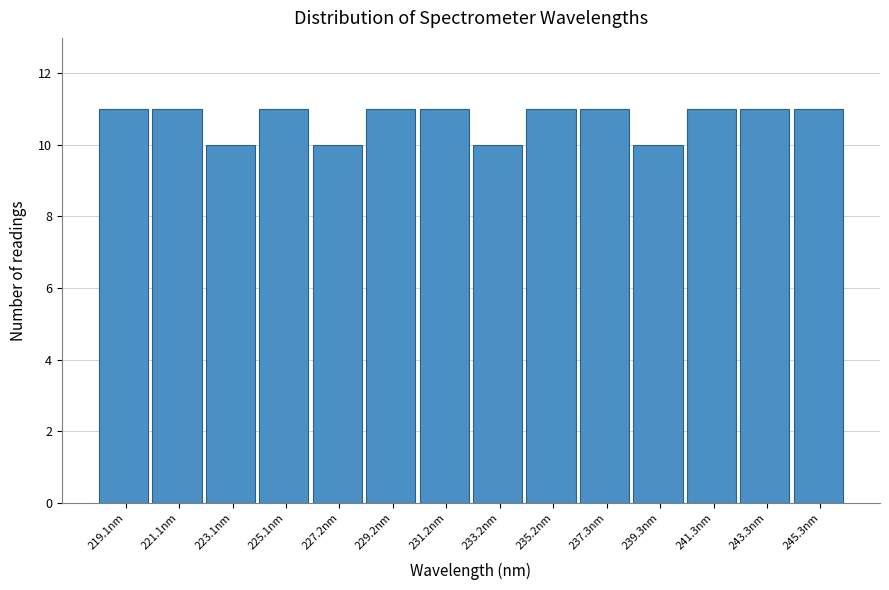

Reading left to right, transcribe this chart: for each bar, give the range it covers on the x-axis and its height. Neither the bar edges nor the heights are printed on the chart, so give them approximately, as read against the axes.

218.0 to 220.0: 11
220.0 to 222.0: 11
222.0 to 224.0: 10
224.0 to 226.0: 11
226.0 to 228.0: 10
228.0 to 230.0: 11
230.0 to 232.0: 11
232.0 to 234.0: 10
234.0 to 236.5: 11
236.5 to 238.5: 11
238.5 to 240.5: 10
240.5 to 242.5: 11
242.5 to 244.5: 11
244.5 to 246.5: 11